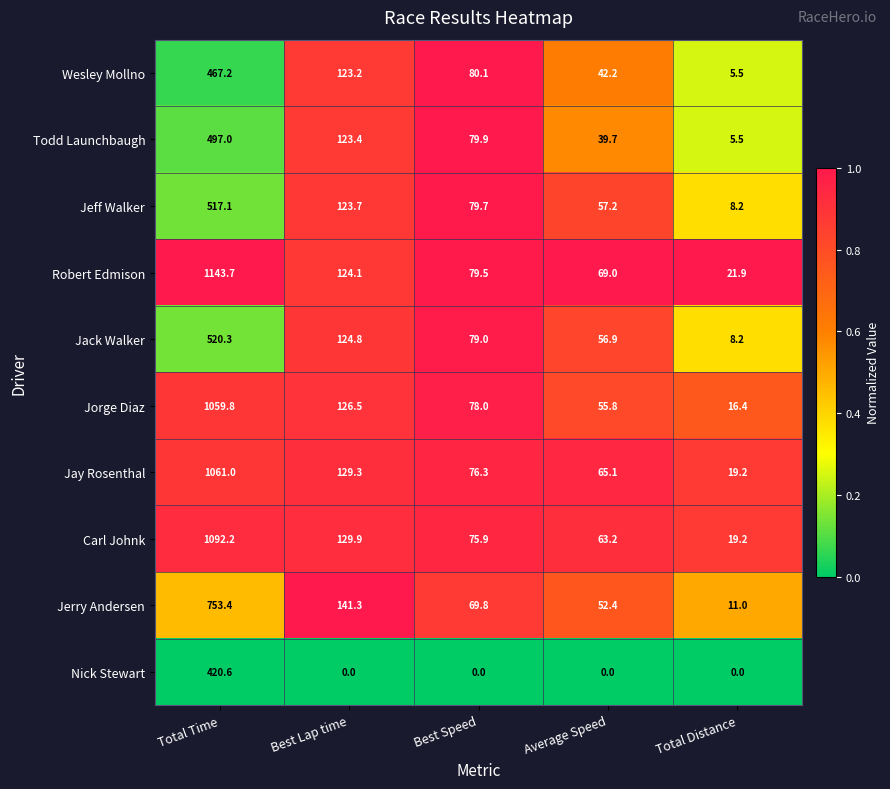

Is it true that Nick Stewart equals 185.3 at Best Lap time?

False